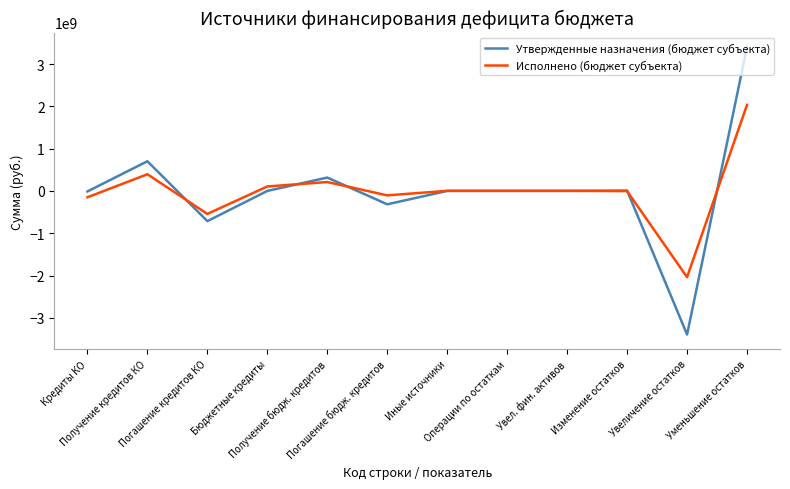

Rank the series by their maximum value, from highest to lowest.

Утвержденные назначения (бюджет субъекта), Исполнено (бюджет субъекта)